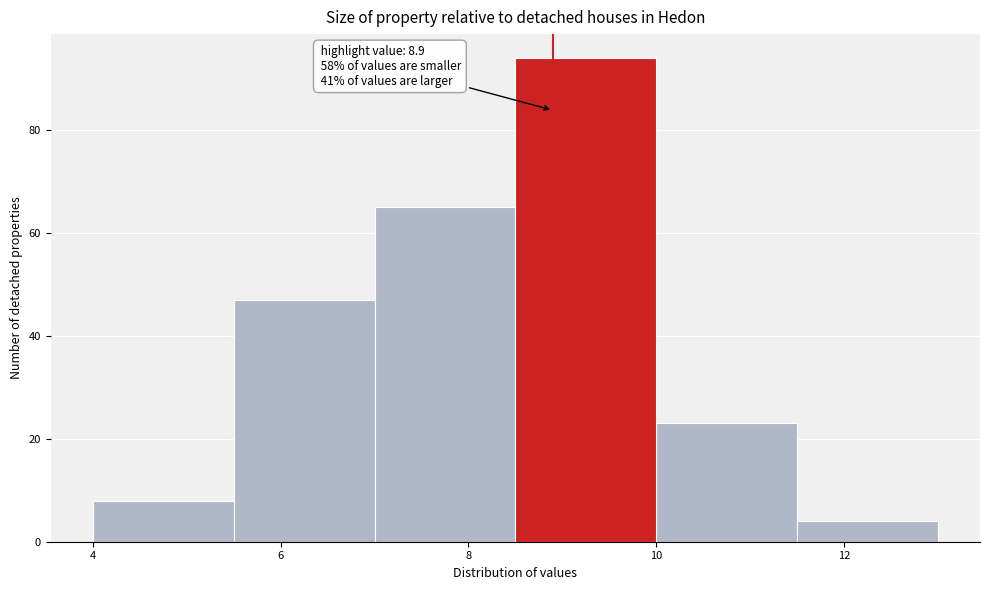

Which range on the x-axis has the tallest bar?

8.5 to 10.0